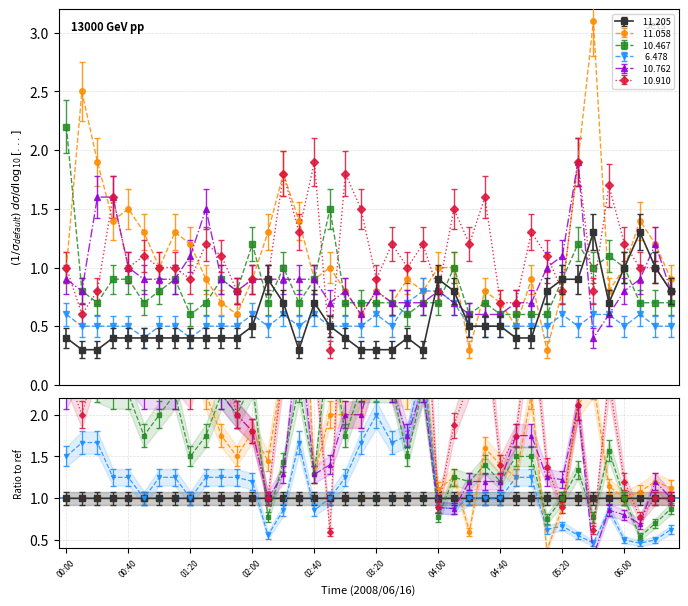

What is the total value across all series at 00:40?

5.4